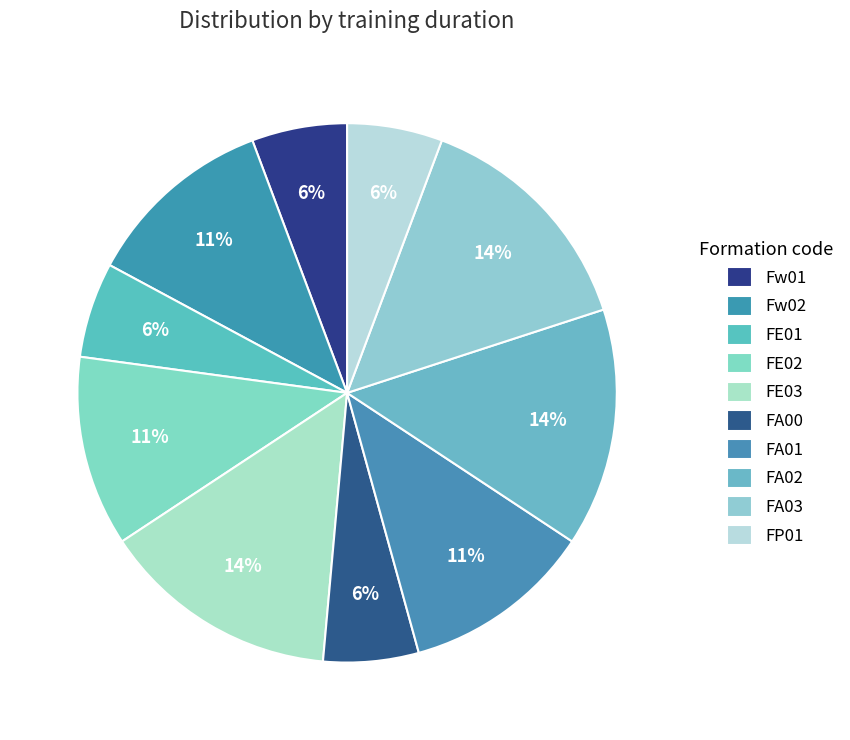

Between FP01 and FA01, which is larger?

FA01